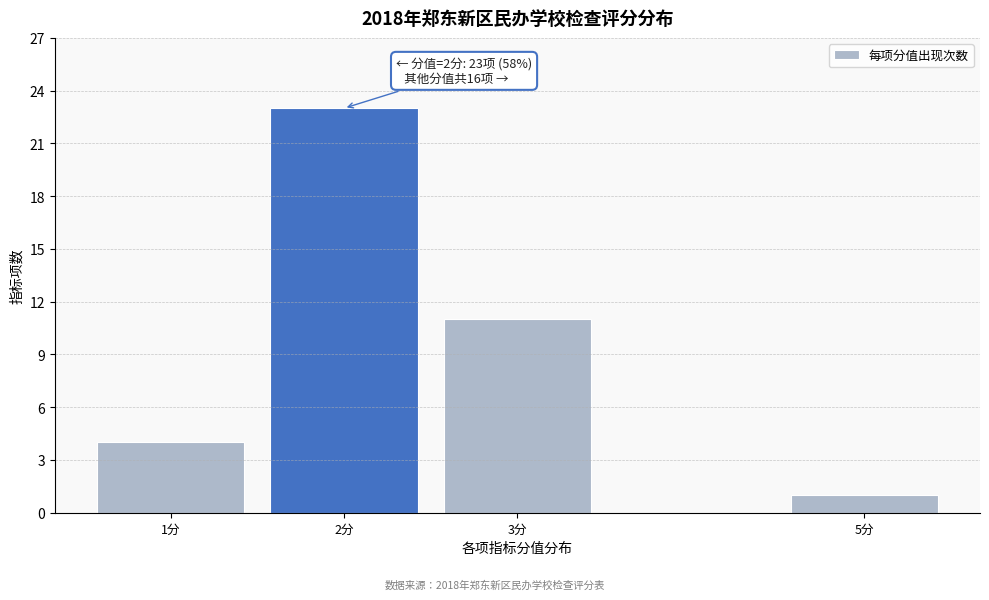

Reading left to right, list all the values displayed in this chart.

1分=4	2分=23	3分=11	5分=1